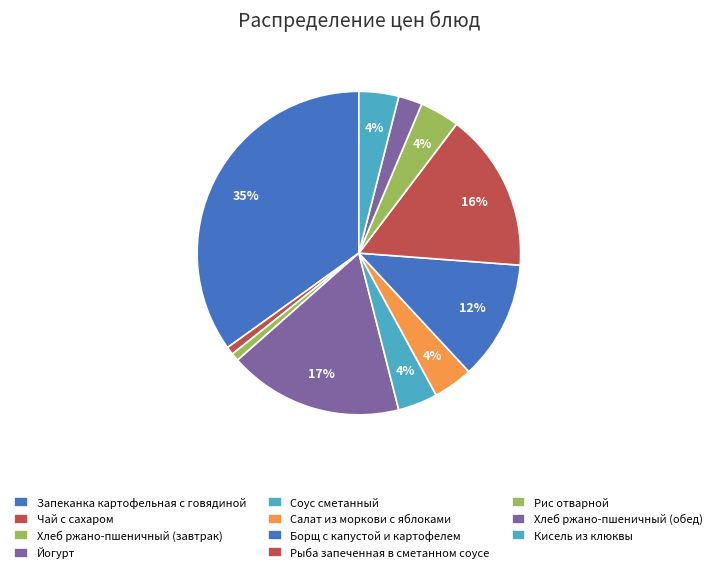

To the nearest percent, what percentage of the pie is Кисель из клюквы?

4%